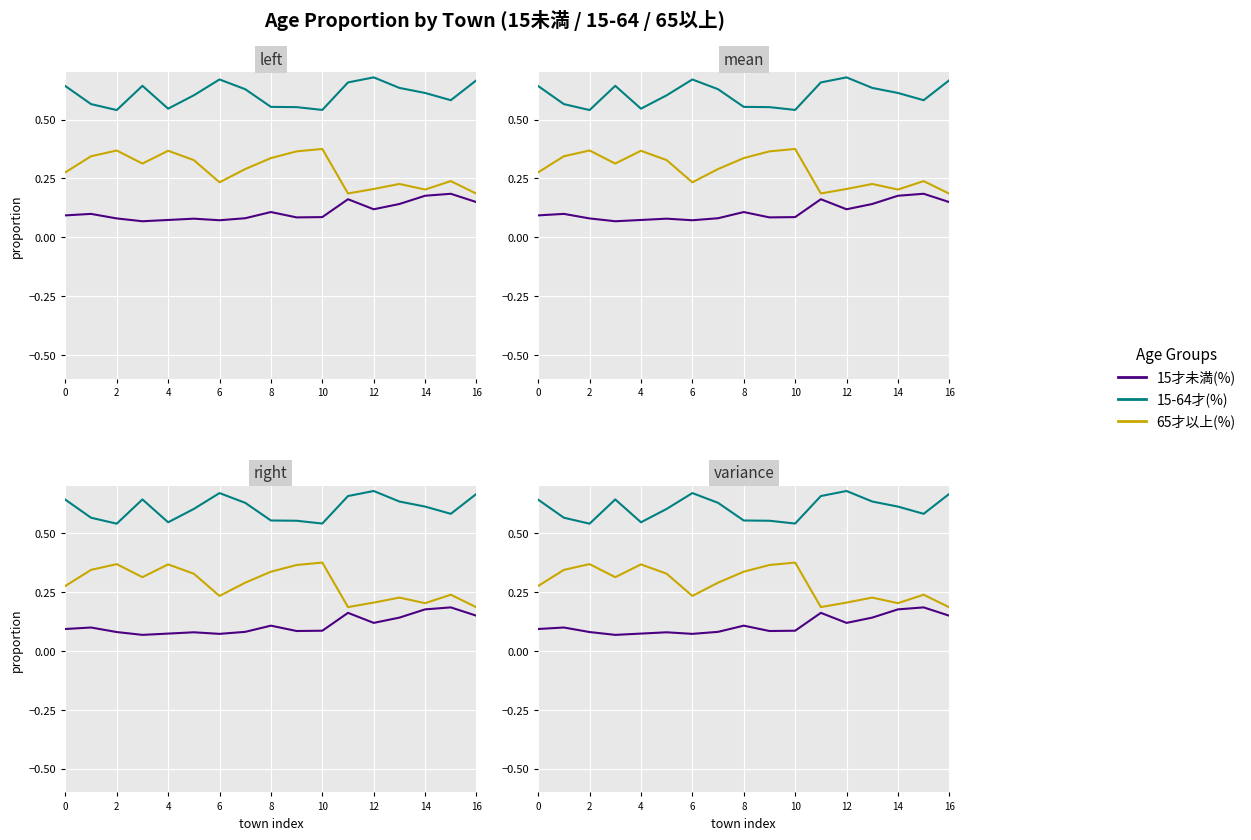

True or false: 15-64才(%) and 65才以上(%) cross at least once.

False